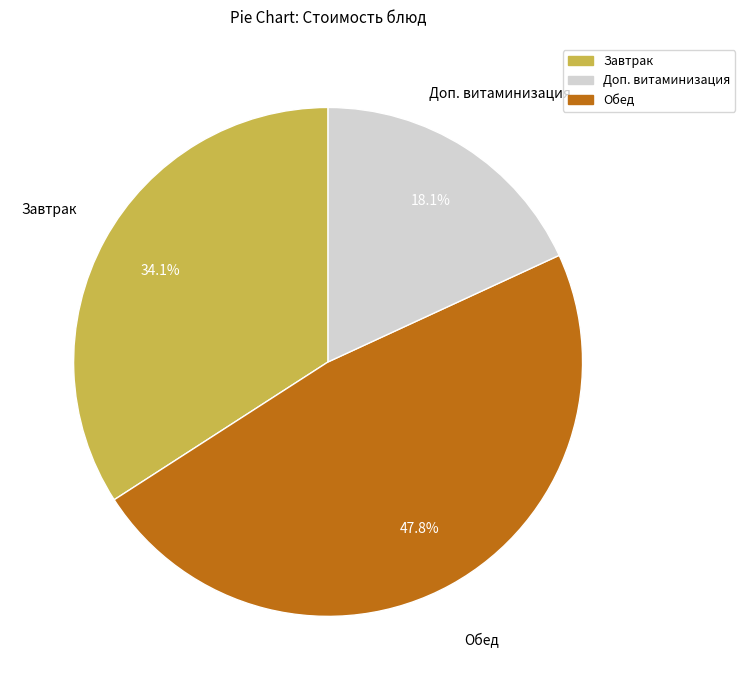

Does Доп. витаминизация account for over 50% of the chart?

No